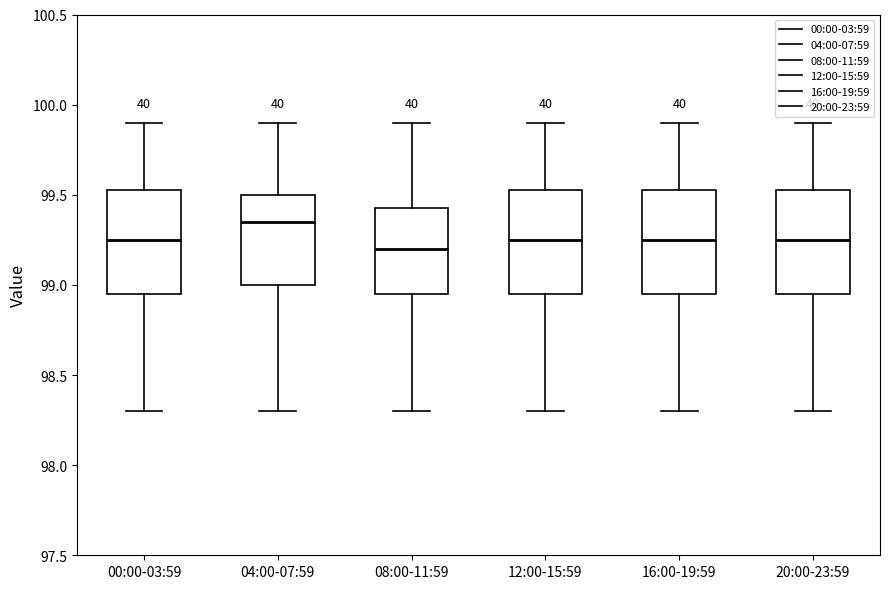

Which box has the highest median line?

04:00-07:59